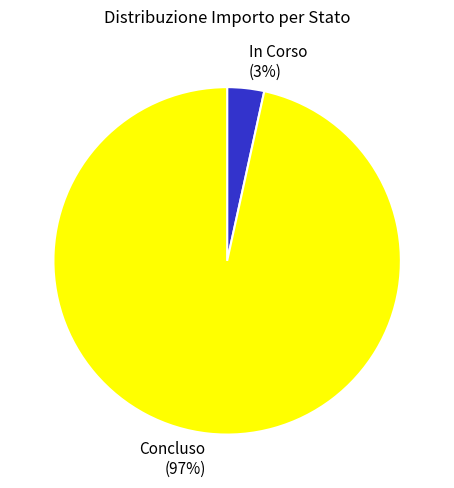

What is the majority slice?

Concluso